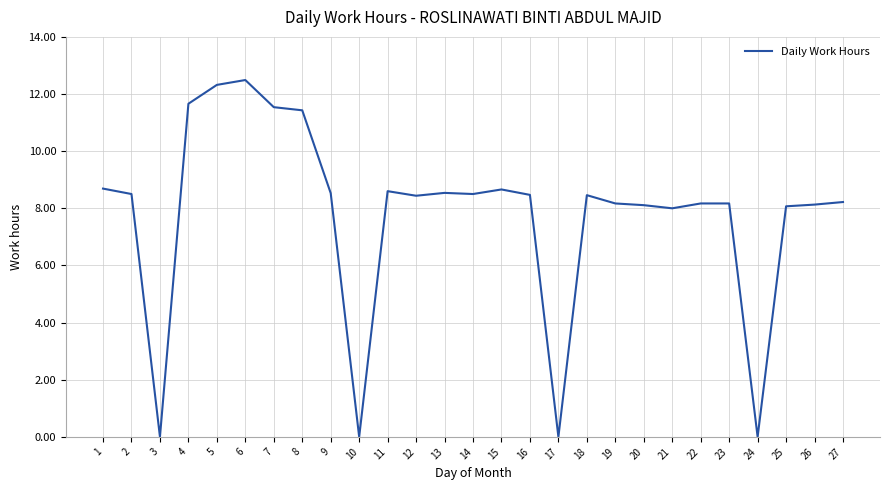

What is the maximum value shown in the chart?

12.5